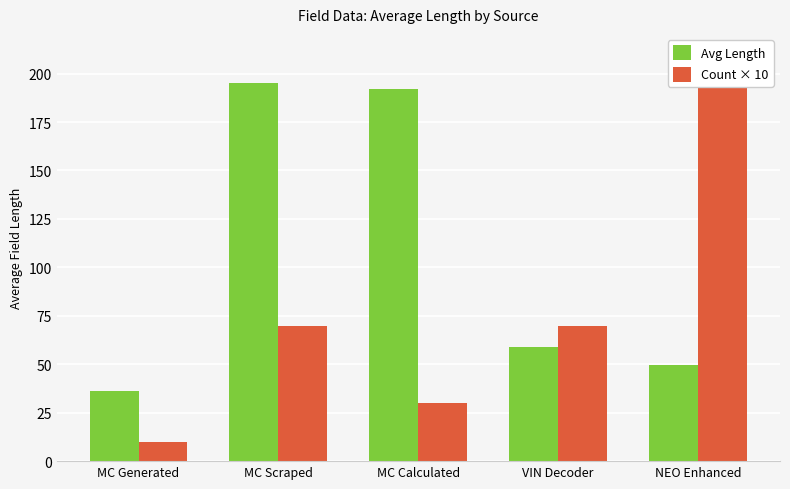

What is the label of the 2nd bar from the left?

MC Scraped